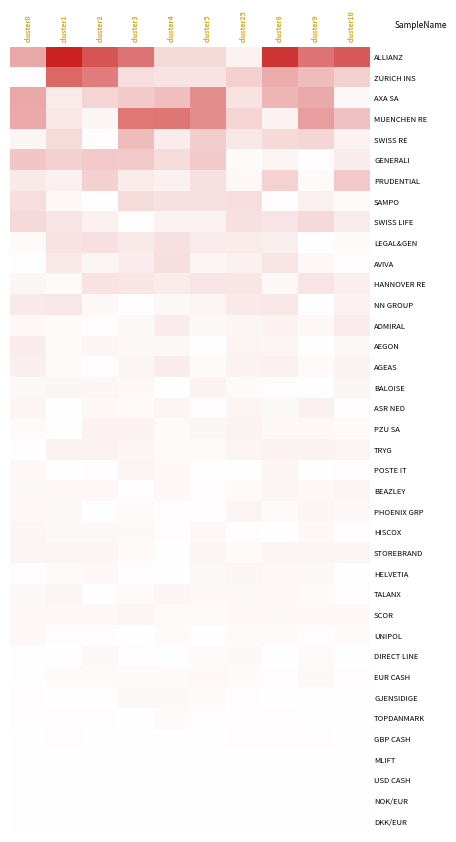

Reading right to left, list all the values displayed in this chart.

ALLIANZ: cluster10=0.7	cluster9=0.6	cluster8=0.9	cluster25=0.1	cluster5=0.2	cluster4=0.2	cluster3=0.6	cluster2=0.8	cluster1=1.0	cluster0=0.4
ZURICH INS: cluster10=0.2	cluster9=0.3	cluster8=0.4	cluster25=0.2	cluster5=0.1	cluster4=0.1	cluster3=0.1	cluster2=0.6	cluster1=0.7	cluster0=0.0
AXA SA: cluster10=0.0	cluster9=0.4	cluster8=0.3	cluster25=0.1	cluster5=0.5	cluster4=0.3	cluster3=0.2	cluster2=0.2	cluster1=0.1	cluster0=0.4
MUENCHEN RE: cluster10=0.3	cluster9=0.4	cluster8=0.1	cluster25=0.2	cluster5=0.5	cluster4=0.6	cluster3=0.6	cluster2=0.0	cluster1=0.1	cluster0=0.4
SWISS RE: cluster10=0.1	cluster9=0.2	cluster8=0.2	cluster25=0.1	cluster5=0.2	cluster4=0.1	cluster3=0.3	cluster2=0.0	cluster1=0.2	cluster0=0.0
GENERALI: cluster10=0.1	cluster9=0.0	cluster8=0.1	cluster25=0.0	cluster5=0.2	cluster4=0.2	cluster3=0.2	cluster2=0.2	cluster1=0.2	cluster0=0.3
PRUDENTIAL: cluster10=0.2	cluster9=0.0	cluster8=0.2	cluster25=0.0	cluster5=0.1	cluster4=0.1	cluster3=0.1	cluster2=0.2	cluster1=0.1	cluster0=0.1
SAMPO: cluster10=0.0	cluster9=0.1	cluster8=0.0	cluster25=0.1	cluster5=0.1	cluster4=0.1	cluster3=0.2	cluster2=0.0	cluster1=0.0	cluster0=0.1
SWISS LIFE: cluster10=0.1	cluster9=0.2	cluster8=0.1	cluster25=0.1	cluster5=0.1	cluster4=0.1	cluster3=0.0	cluster2=0.1	cluster1=0.1	cluster0=0.2
LEGAL&GEN: cluster10=0.0	cluster9=0.0	cluster8=0.1	cluster25=0.1	cluster5=0.1	cluster4=0.1	cluster3=0.1	cluster2=0.1	cluster1=0.1	cluster0=0.0
AVIVA: cluster10=0.0	cluster9=0.0	cluster8=0.1	cluster25=0.1	cluster5=0.0	cluster4=0.1	cluster3=0.1	cluster2=0.0	cluster1=0.1	cluster0=0.0
HANNOVER RE: cluster10=0.1	cluster9=0.1	cluster8=0.0	cluster25=0.1	cluster5=0.1	cluster4=0.1	cluster3=0.1	cluster2=0.1	cluster1=0.0	cluster0=0.0
NN GROUP: cluster10=0.1	cluster9=0.0	cluster8=0.1	cluster25=0.1	cluster5=0.1	cluster4=0.0	cluster3=0.0	cluster2=0.0	cluster1=0.1	cluster0=0.1
ADMIRAL: cluster10=0.1	cluster9=0.0	cluster8=0.1	cluster25=0.0	cluster5=0.0	cluster4=0.1	cluster3=0.0	cluster2=0.0	cluster1=0.0	cluster0=0.0
AEGON: cluster10=0.0	cluster9=0.0	cluster8=0.0	cluster25=0.1	cluster5=0.0	cluster4=0.0	cluster3=0.0	cluster2=0.0	cluster1=0.0	cluster0=0.1
AGEAS: cluster10=0.1	cluster9=0.0	cluster8=0.1	cluster25=0.1	cluster5=0.0	cluster4=0.1	cluster3=0.0	cluster2=0.0	cluster1=0.0	cluster0=0.1
BALOISE: cluster10=0.0	cluster9=0.0	cluster8=0.0	cluster25=0.0	cluster5=0.1	cluster4=0.0	cluster3=0.0	cluster2=0.0	cluster1=0.0	cluster0=0.0
ASR NED: cluster10=0.0	cluster9=0.1	cluster8=0.0	cluster25=0.0	cluster5=0.0	cluster4=0.0	cluster3=0.0	cluster2=0.0	cluster1=0.0	cluster0=0.0
PZU SA: cluster10=0.0	cluster9=0.0	cluster8=0.0	cluster25=0.1	cluster5=0.0	cluster4=0.0	cluster3=0.1	cluster2=0.1	cluster1=0.0	cluster0=0.0
TRYG: cluster10=0.1	cluster9=0.1	cluster8=0.1	cluster25=0.0	cluster5=0.0	cluster4=0.0	cluster3=0.0	cluster2=0.1	cluster1=0.1	cluster0=0.0
POSTE IT: cluster10=0.0	cluster9=0.0	cluster8=0.0	cluster25=0.0	cluster5=0.0	cluster4=0.0	cluster3=0.1	cluster2=0.0	cluster1=0.0	cluster0=0.0
BEAZLEY: cluster10=0.0	cluster9=0.0	cluster8=0.0	cluster25=0.0	cluster5=0.0	cluster4=0.0	cluster3=0.0	cluster2=0.0	cluster1=0.0	cluster0=0.0
PHOENIX GRP: cluster10=0.0	cluster9=0.0	cluster8=0.0	cluster25=0.0	cluster5=0.0	cluster4=0.0	cluster3=0.0	cluster2=0.0	cluster1=0.0	cluster0=0.0
HISCOX: cluster10=0.0	cluster9=0.0	cluster8=0.0	cluster25=0.0	cluster5=0.0	cluster4=0.0	cluster3=0.0	cluster2=0.0	cluster1=0.0	cluster0=0.0
STOREBRAND: cluster10=0.0	cluster9=0.0	cluster8=0.0	cluster25=0.0	cluster5=0.0	cluster4=0.0	cluster3=0.0	cluster2=0.0	cluster1=0.0	cluster0=0.0
HELVETIA: cluster10=0.0	cluster9=0.0	cluster8=0.0	cluster25=0.0	cluster5=0.0	cluster4=0.0	cluster3=0.0	cluster2=0.0	cluster1=0.0	cluster0=0.0
TALANX: cluster10=0.0	cluster9=0.0	cluster8=0.0	cluster25=0.0	cluster5=0.0	cluster4=0.0	cluster3=0.0	cluster2=0.0	cluster1=0.0	cluster0=0.0
SCOR: cluster10=0.0	cluster9=0.0	cluster8=0.0	cluster25=0.0	cluster5=0.0	cluster4=0.0	cluster3=0.0	cluster2=0.0	cluster1=0.0	cluster0=0.0
UNIPOL: cluster10=0.0	cluster9=0.0	cluster8=0.0	cluster25=0.0	cluster5=0.0	cluster4=0.0	cluster3=0.0	cluster2=0.0	cluster1=0.0	cluster0=0.0
DIRECT LINE: cluster10=0.0	cluster9=0.0	cluster8=0.0	cluster25=0.0	cluster5=0.0	cluster4=0.0	cluster3=0.0	cluster2=0.0	cluster1=0.0	cluster0=0.0
EUR CASH: cluster10=0.0	cluster9=0.0	cluster8=0.0	cluster25=0.0	cluster5=0.0	cluster4=0.0	cluster3=0.0	cluster2=0.0	cluster1=0.0	cluster0=0.0
GJENSIDIGE: cluster10=0.0	cluster9=0.0	cluster8=0.0	cluster25=0.0	cluster5=0.0	cluster4=0.0	cluster3=0.0	cluster2=0.0	cluster1=0.0	cluster0=0.0
TOPDANMARK: cluster10=0.0	cluster9=0.0	cluster8=0.0	cluster25=0.0	cluster5=0.0	cluster4=0.0	cluster3=0.0	cluster2=0.0	cluster1=0.0	cluster0=0.0
GBP CASH: cluster10=0.0	cluster9=0.0	cluster8=0.0	cluster25=0.0	cluster5=0.0	cluster4=0.0	cluster3=0.0	cluster2=0.0	cluster1=0.0	cluster0=0.0
MLIFT: cluster10=0.0	cluster9=0.0	cluster8=0.0	cluster25=0.0	cluster5=0.0	cluster4=0.0	cluster3=0.0	cluster2=0.0	cluster1=0.0	cluster0=0.0
USD CASH: cluster10=0.0	cluster9=0.0	cluster8=0.0	cluster25=0.0	cluster5=0.0	cluster4=0.0	cluster3=0.0	cluster2=0.0	cluster1=0.0	cluster0=0.0
NOK/EUR: cluster10=0.0	cluster9=0.0	cluster8=0.0	cluster25=0.0	cluster5=0.0	cluster4=0.0	cluster3=0.0	cluster2=0.0	cluster1=0.0	cluster0=0.0
DKK/EUR: cluster10=0.0	cluster9=0.0	cluster8=0.0	cluster25=0.0	cluster5=0.0	cluster4=0.0	cluster3=0.0	cluster2=0.0	cluster1=0.0	cluster0=0.0